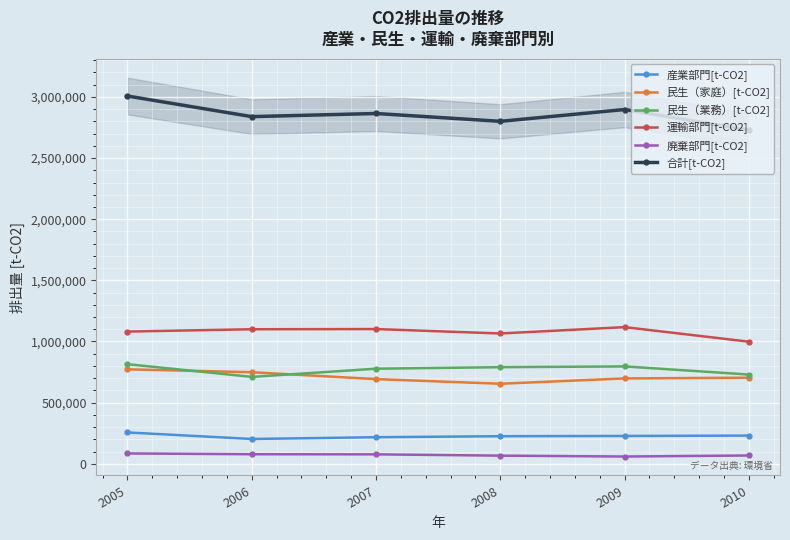

The 産業部門[t-CO2] series shows 227221 at 2009. True or false?

True